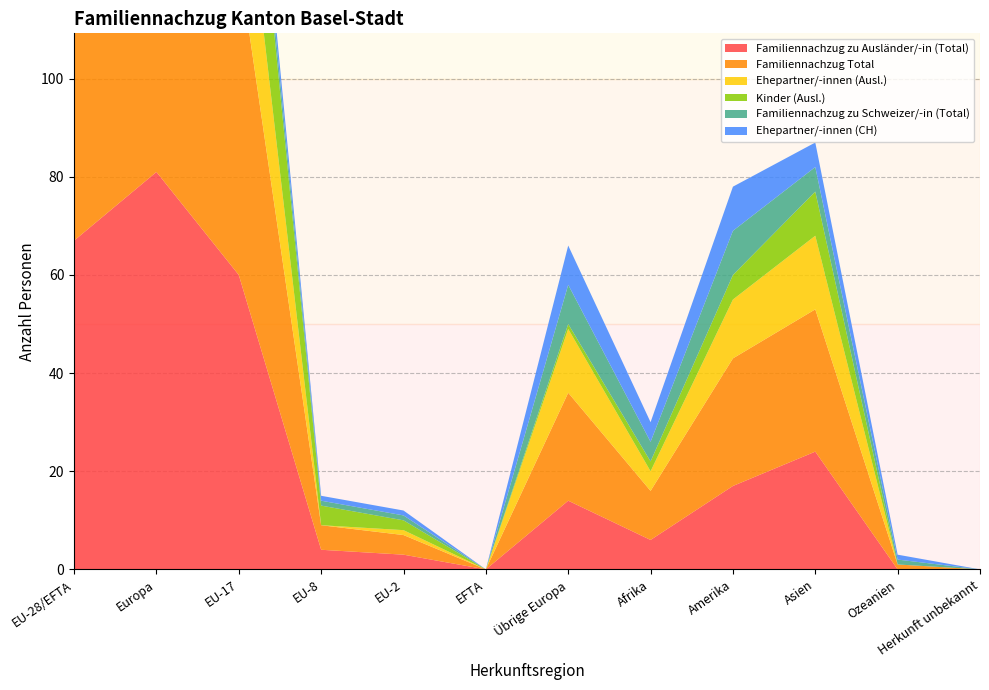

Reading right to left, what are all the values shown in this chart?

Familiennachzug zu Ausländer/-in (Total): 0	0	24	17	6	14	0	3	4	60	81	67
Familiennachzug Total: 0	1	29	26	10	22	0	4	5	64	95	73
Ehepartner/-innen (Ausl.): 0	0	15	12	4	13	0	1	0	29	43	30
Kinder (Ausl.): 0	0	9	5	2	1	0	2	4	29	36	35
Familiennachzug zu Schweizer/-in (Total): 0	1	5	9	4	8	0	1	1	4	14	6
Ehepartner/-innen (CH): 0	1	5	9	4	8	0	1	1	4	14	6